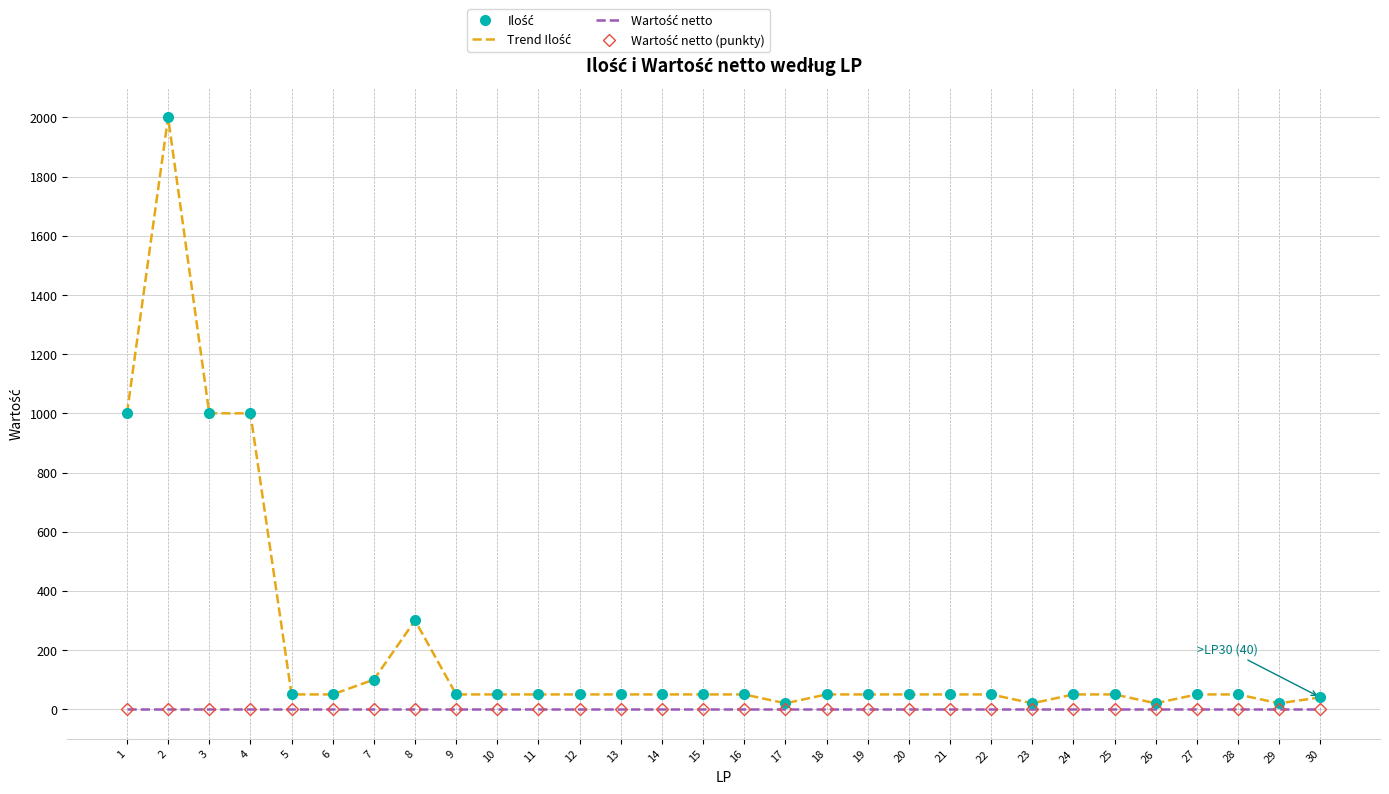

True or false: Ilość and Trend Ilość intersect in this chart.

False